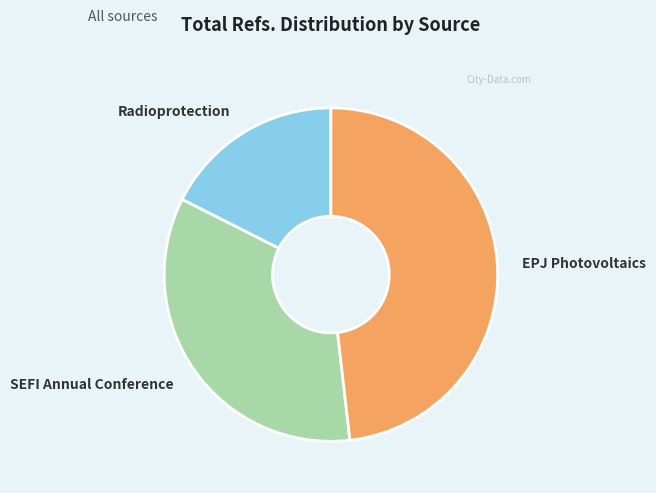

Rank the categories by value from highest to lowest.

EPJ Photovoltaics, SEFI Annual Conference, Radioprotection